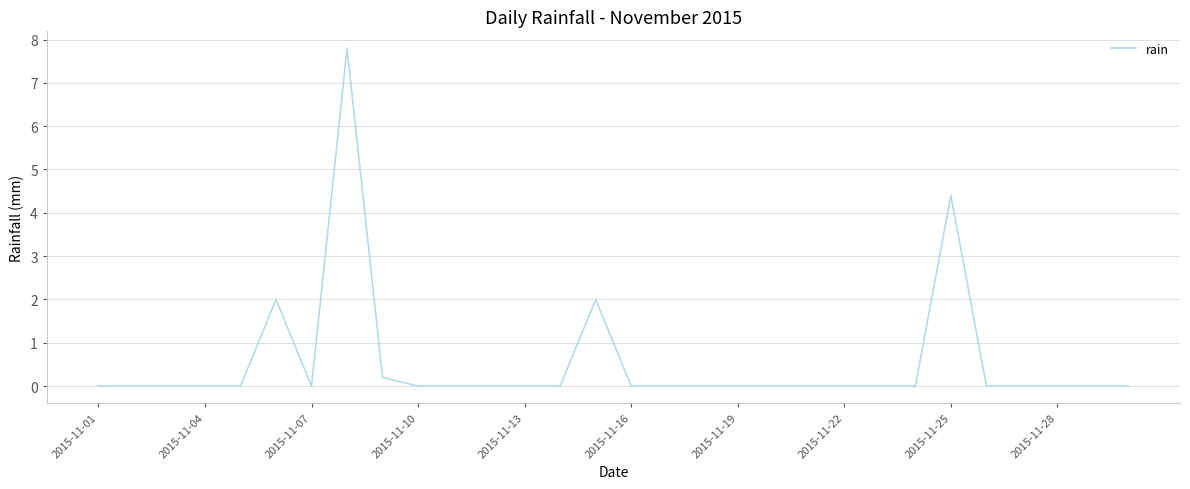

What is the difference between the maximum and minimum values?

7.8